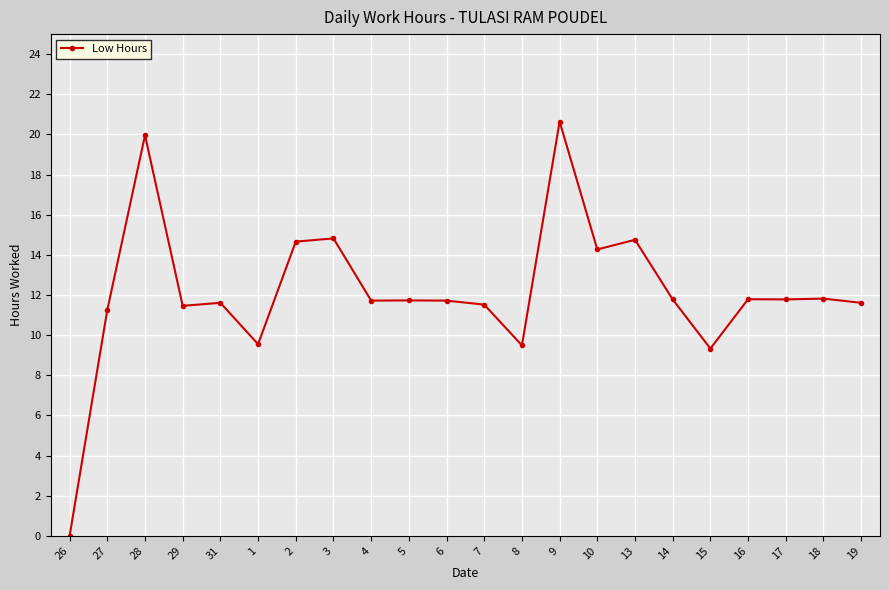

True or false: the data has more than 1 interior local peaks.

True